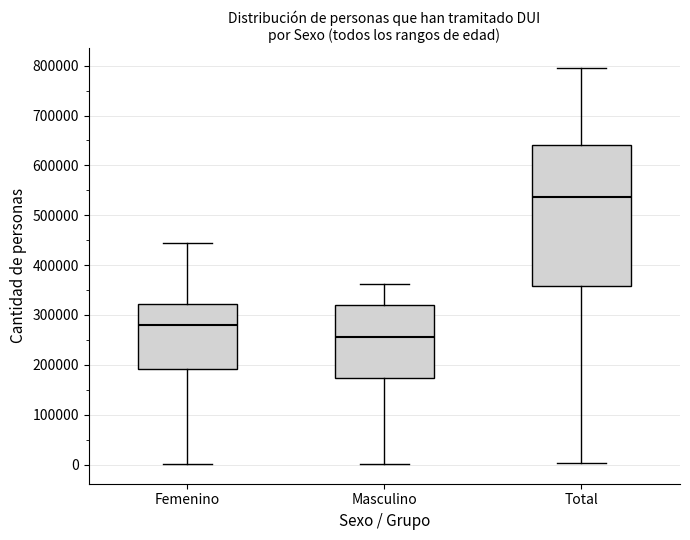

Reading left to right, transcribe this box plot: for each box, give where its median line is, the range the box spans, and where its two whiskers end, as read against the y-axis. The values are not printed on the chart, so give them approximately, as read against the axis.

Femenino: median 280000, box 190000 to 320000, whiskers 0 to 440000
Masculino: median 260000, box 170000 to 320000, whiskers 0 to 360000
Total: median 540000, box 360000 to 640000, whiskers 0 to 800000